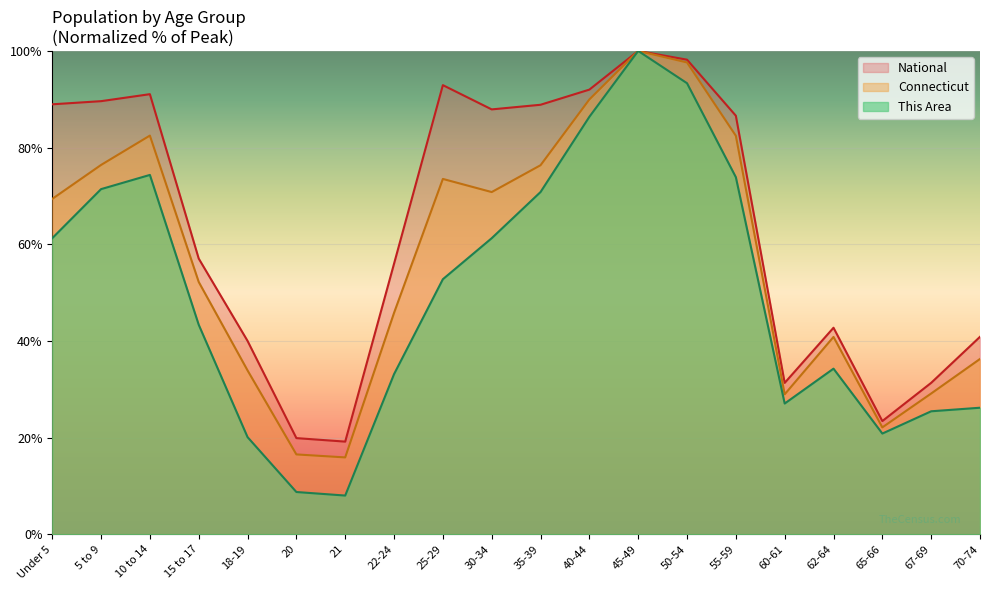

What is the difference between the maximum and minimum values in the This Area series?

92.0